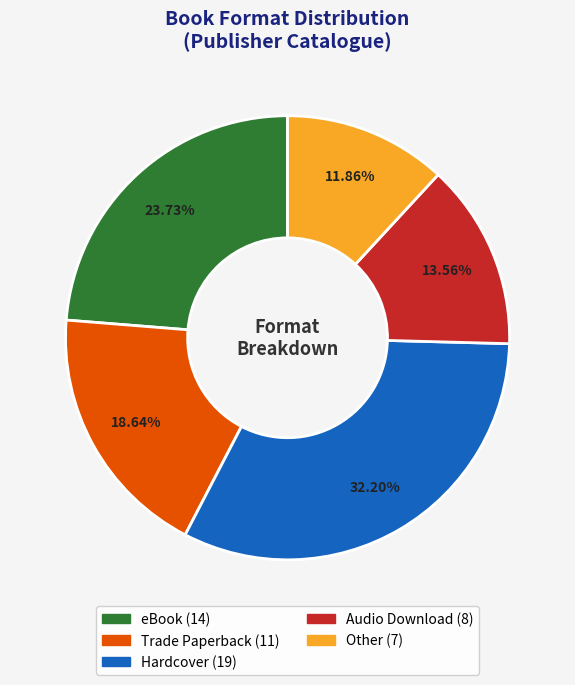

To the nearest percent, what is the difference between the Trade Paperback and eBook slice percentages?

5%